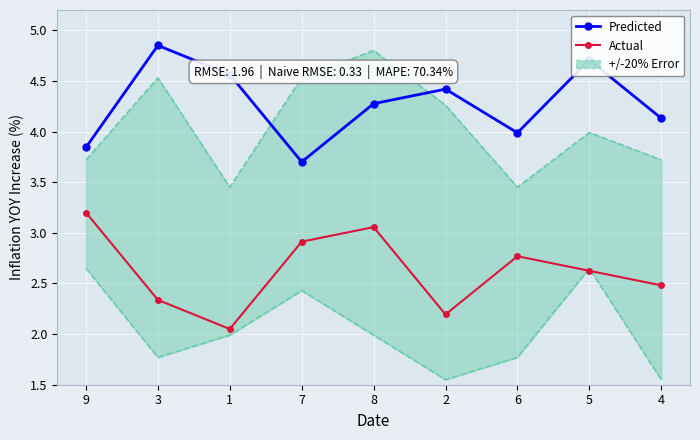

What is the sum of the Predicted values at 4 and 7?

7.8